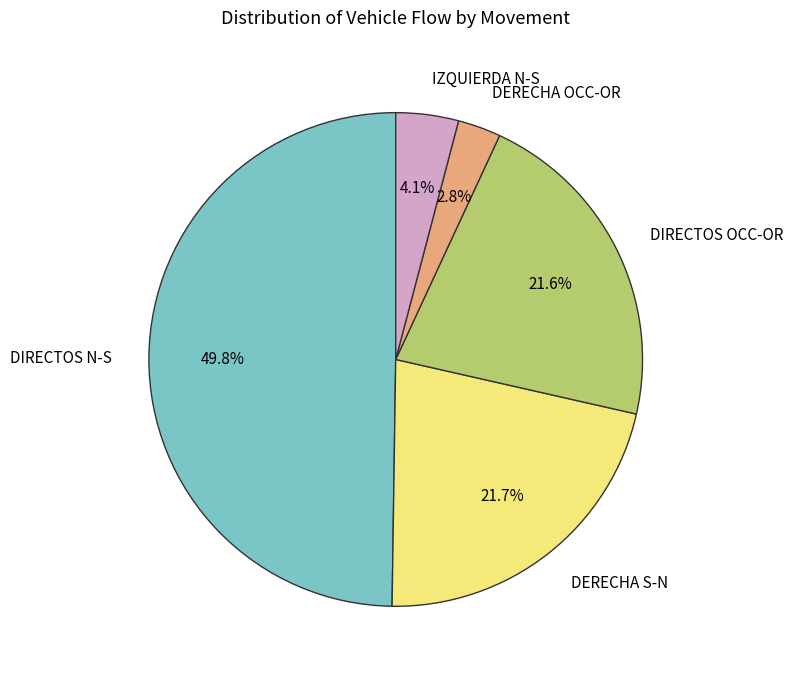

Which category has the smallest portion of the pie?

DERECHA OCC-OR